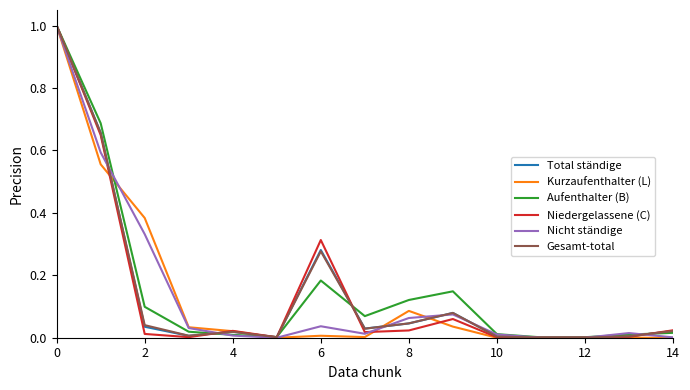

What is the greatest value displayed?

1.0